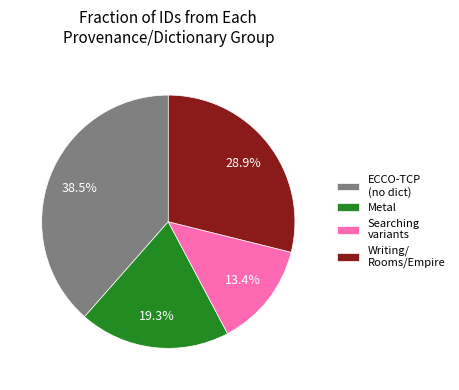

Do Metal and Writing/ Rooms/Empire together represent more than half of the pie?

No